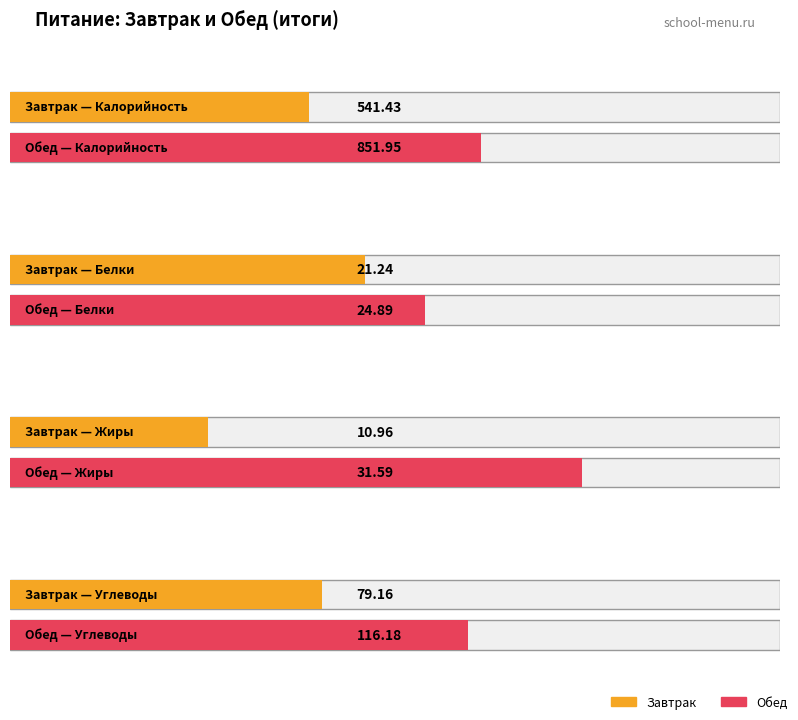

What is the greatest value displayed?

852.0